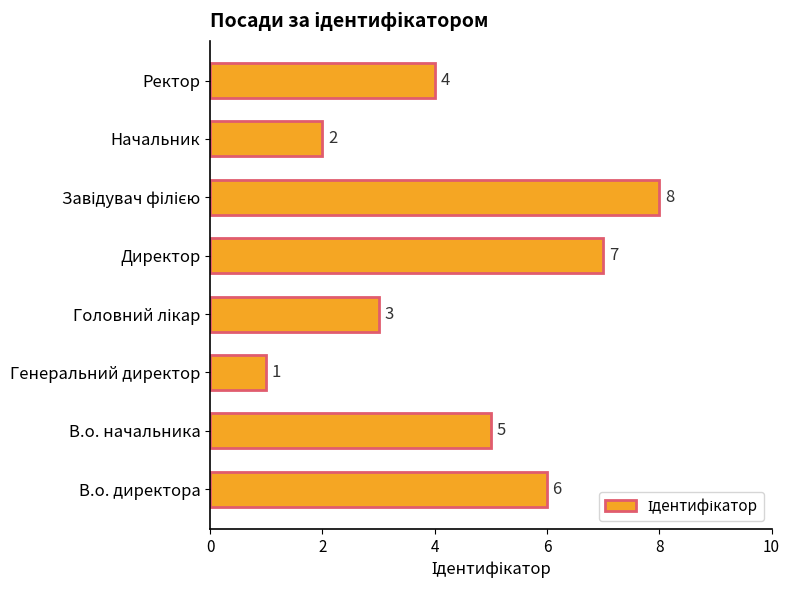

What is the difference between the maximum and minimum values?

7